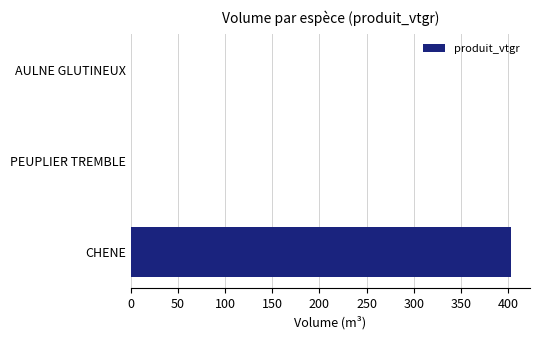

The chart shows a value of 109.7 at CHENE. True or false?

False